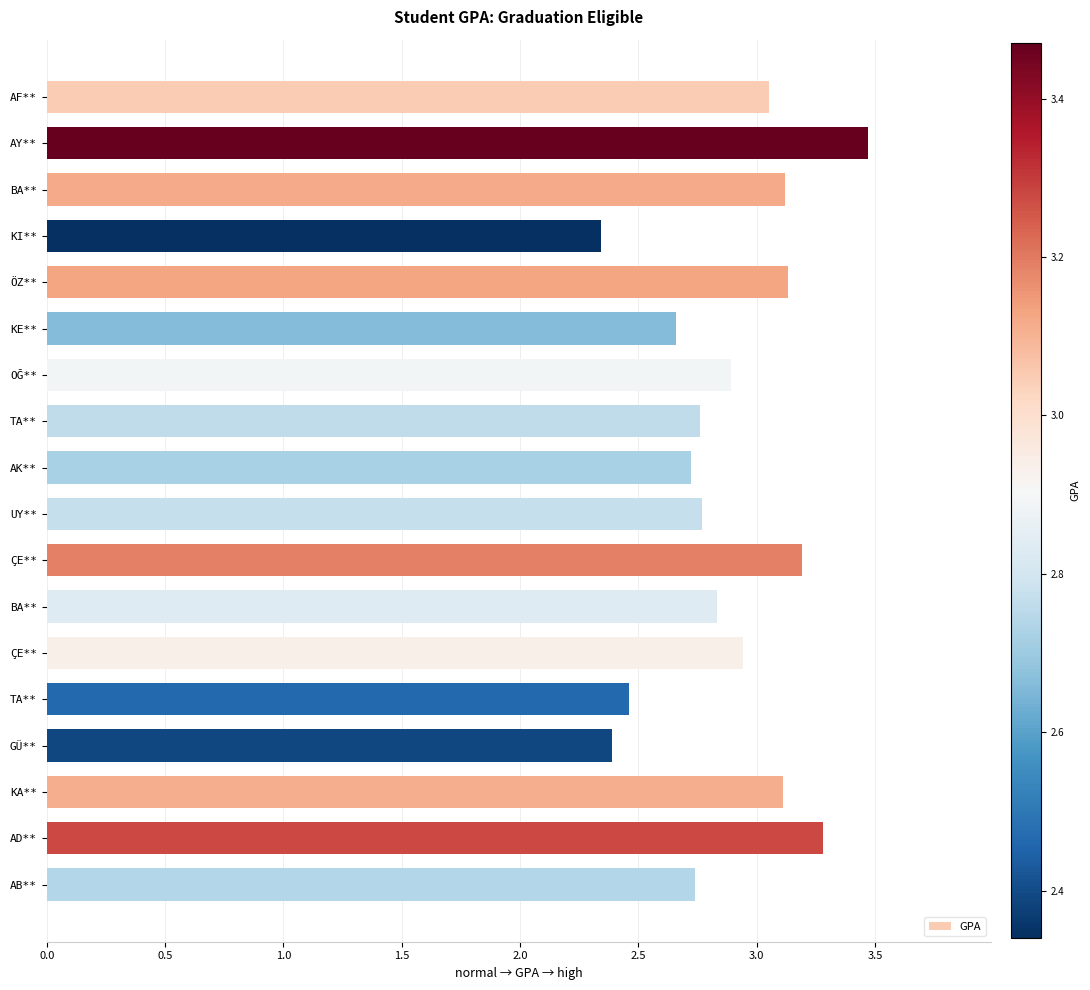

Count the number of data series in this chart.

1